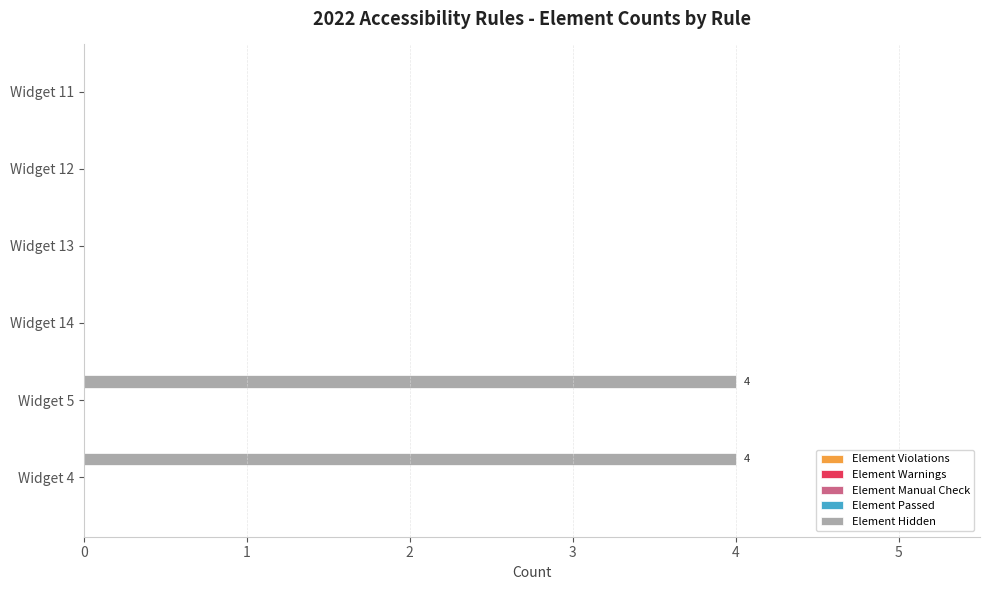

Reading bottom to top, transcribe all the data shown in this chart.

Widget 4=4	Widget 5=4	Widget 14=0	Widget 13=0	Widget 12=0	Widget 11=0